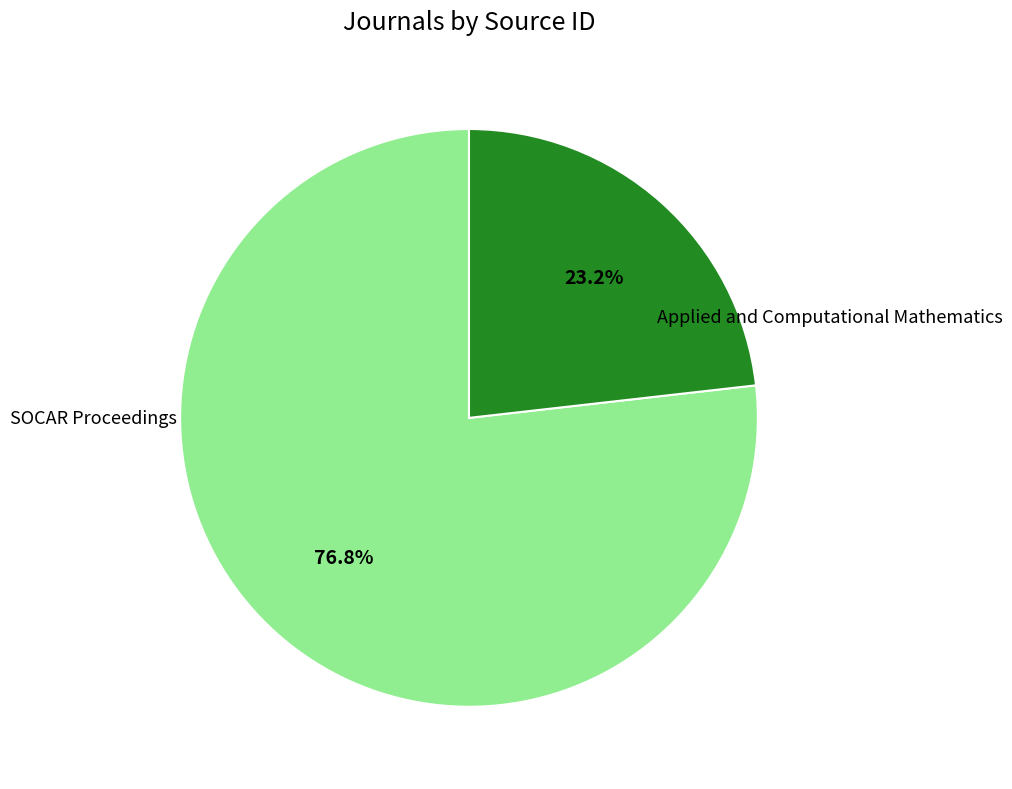

Is it true that Applied and Computational Mathematics is 77% of the pie?

True